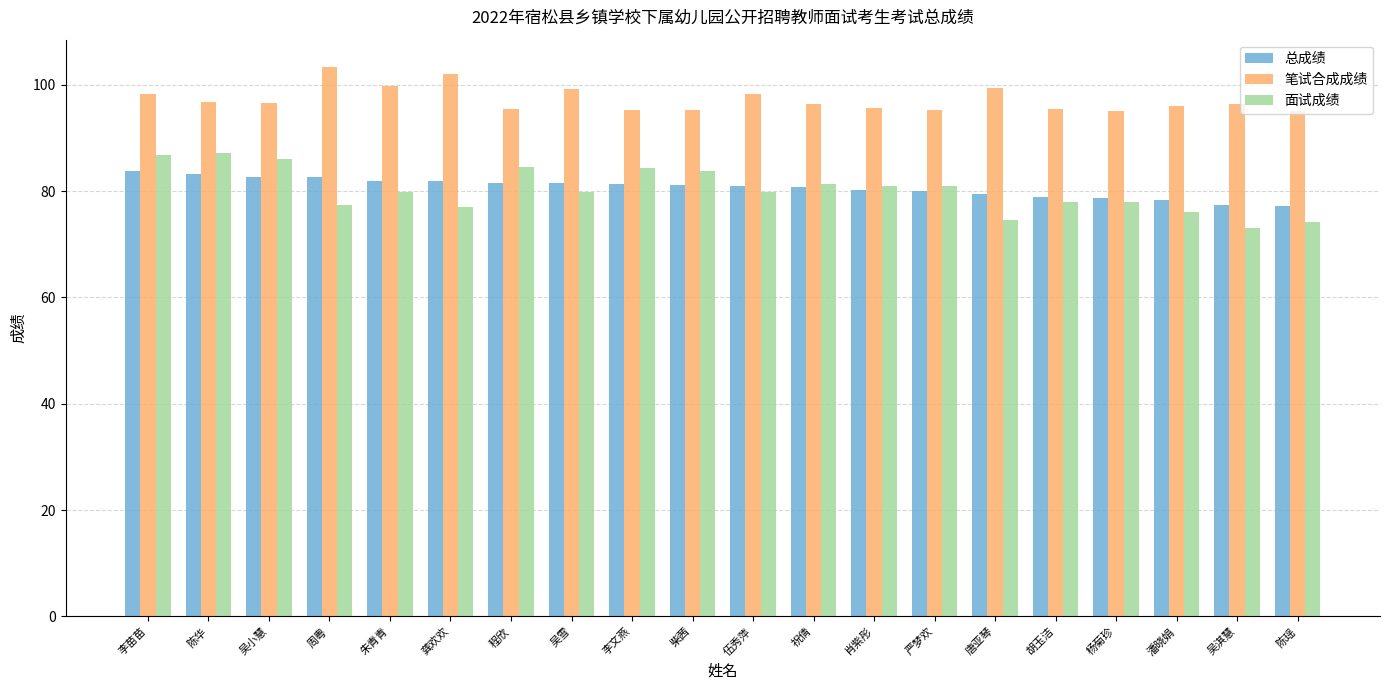

What is the lowest value of the 面试成绩 series?

73.0